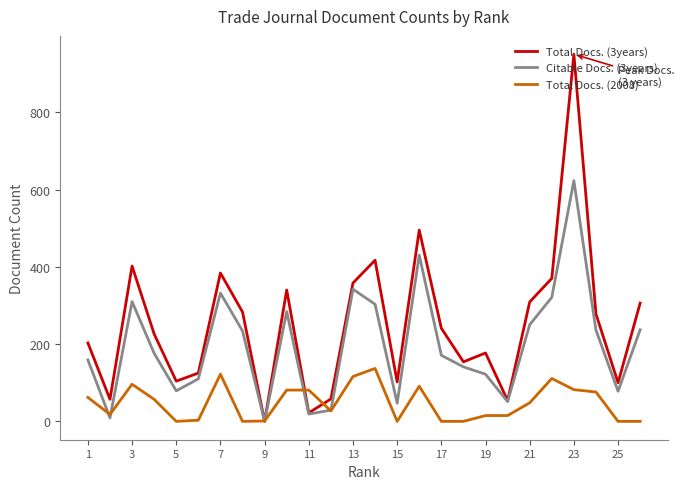

Which series has the largest range (max minus min)?

Total Docs. (3years)